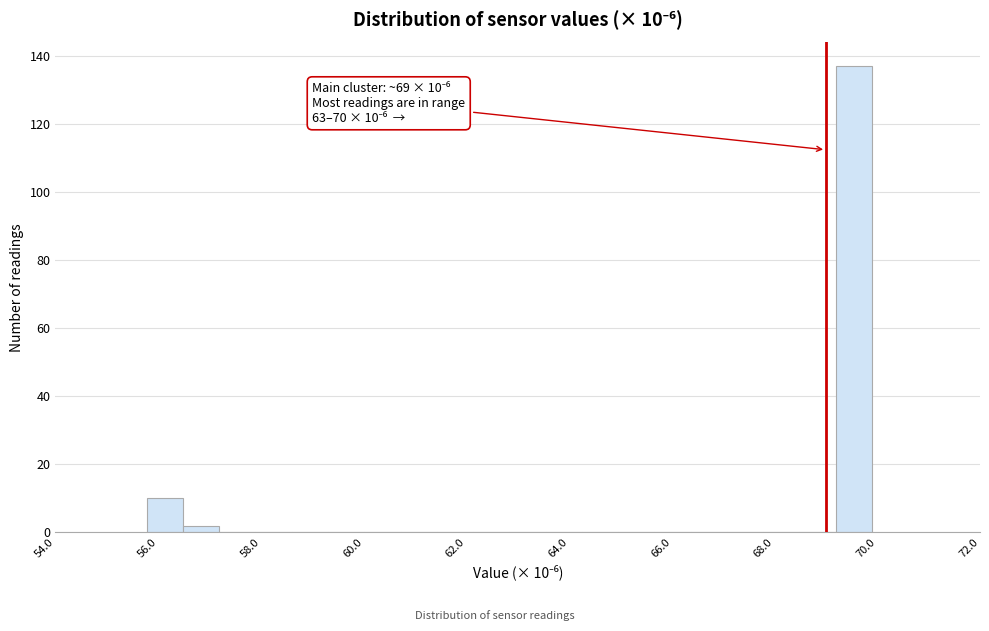

Read against the x-axis, roughly where is the centre of the tallest bar?

69.6